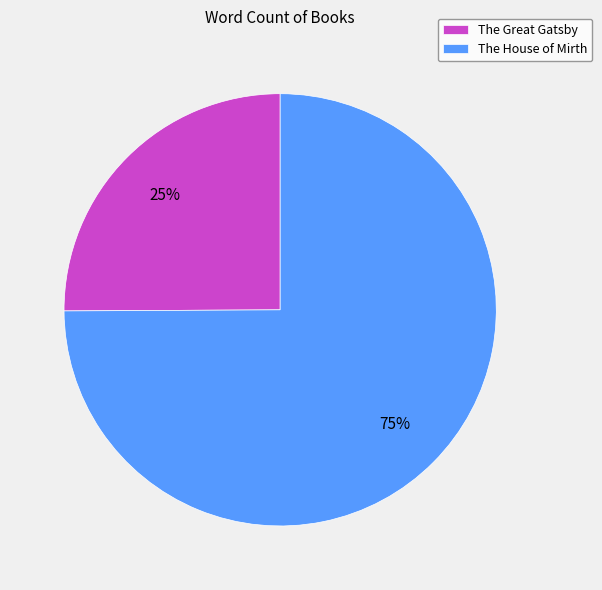

Combined, do The House of Mirth and The Great Gatsby account for over 50%?

Yes